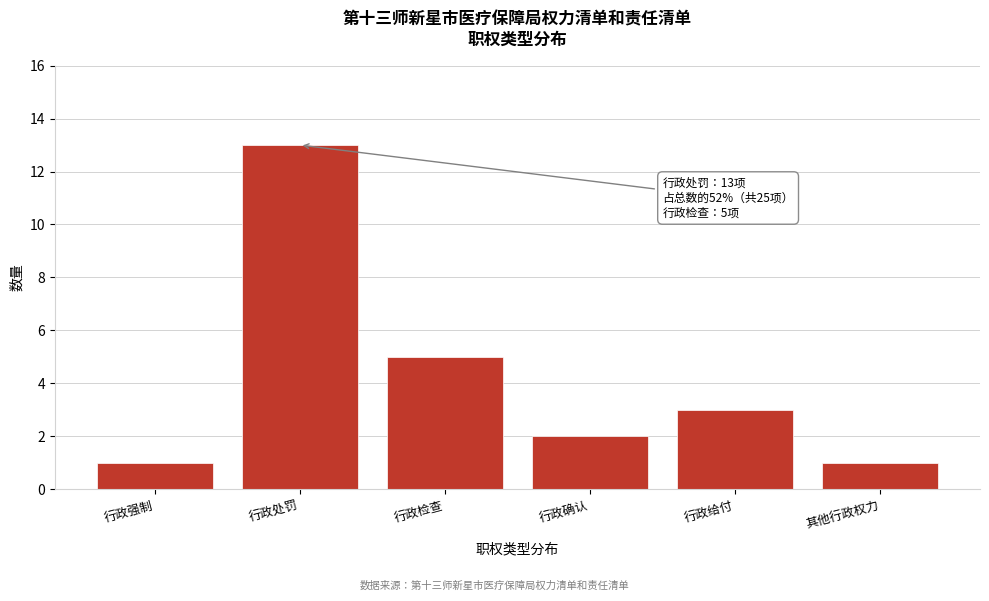

Reading left to right, list all the values displayed in this chart.

行政强制=1	行政处罚=13	行政检查=5	行政确认=2	行政给付=3	其他行政权力=1